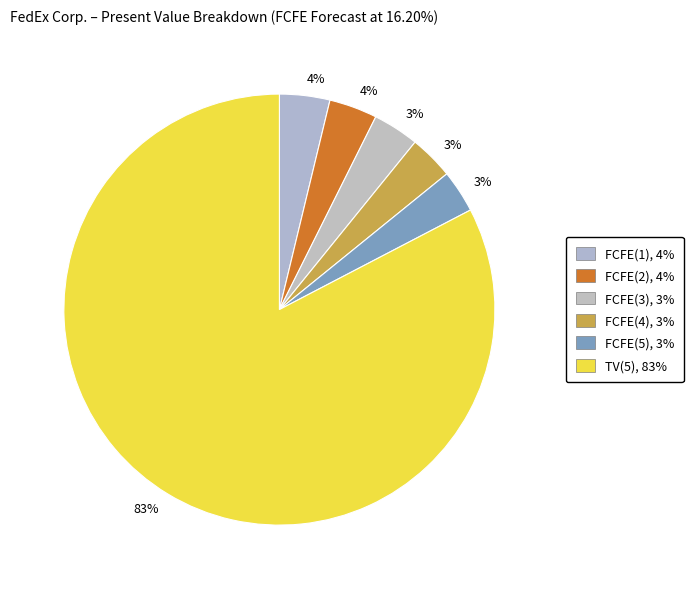

How many slices are in this pie chart?

6